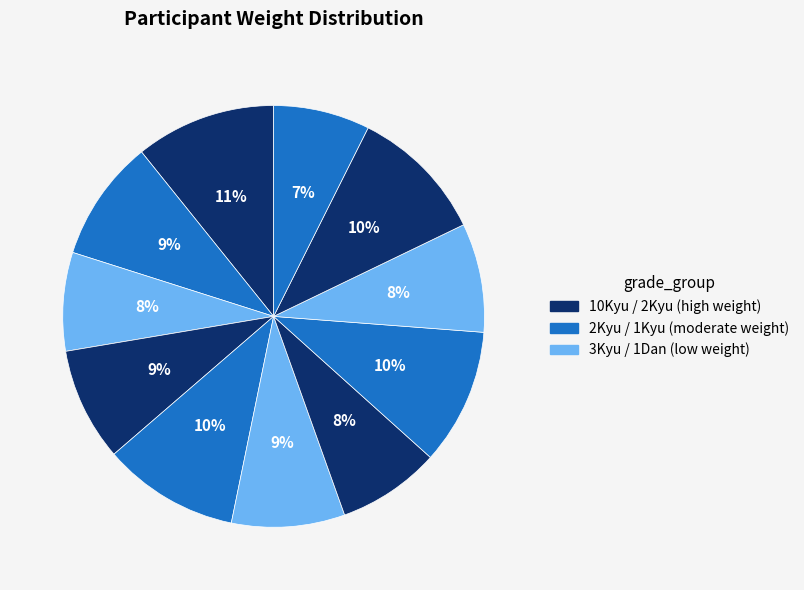

Count the number of slices in the pie.

11